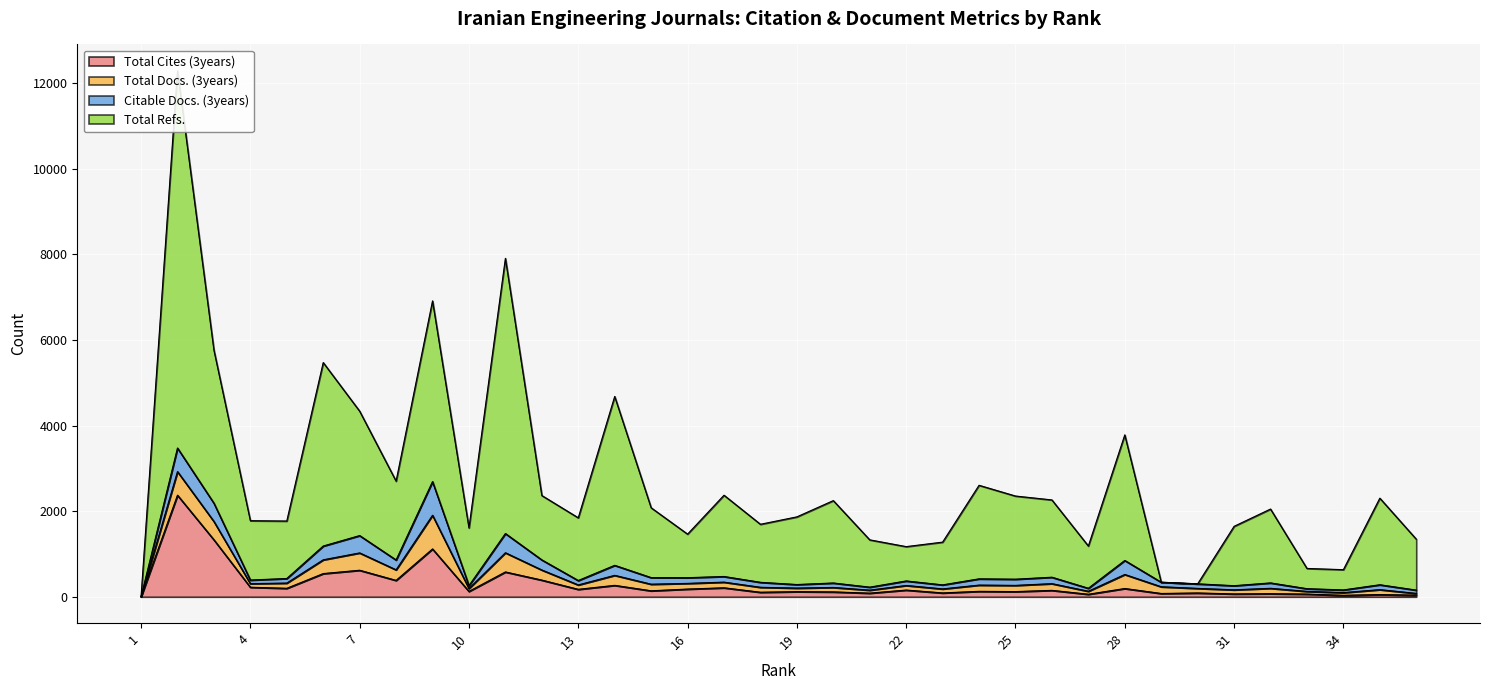

In Total Cites (3years), how many points are lower than both neighbors (excluding endpoints)?

13